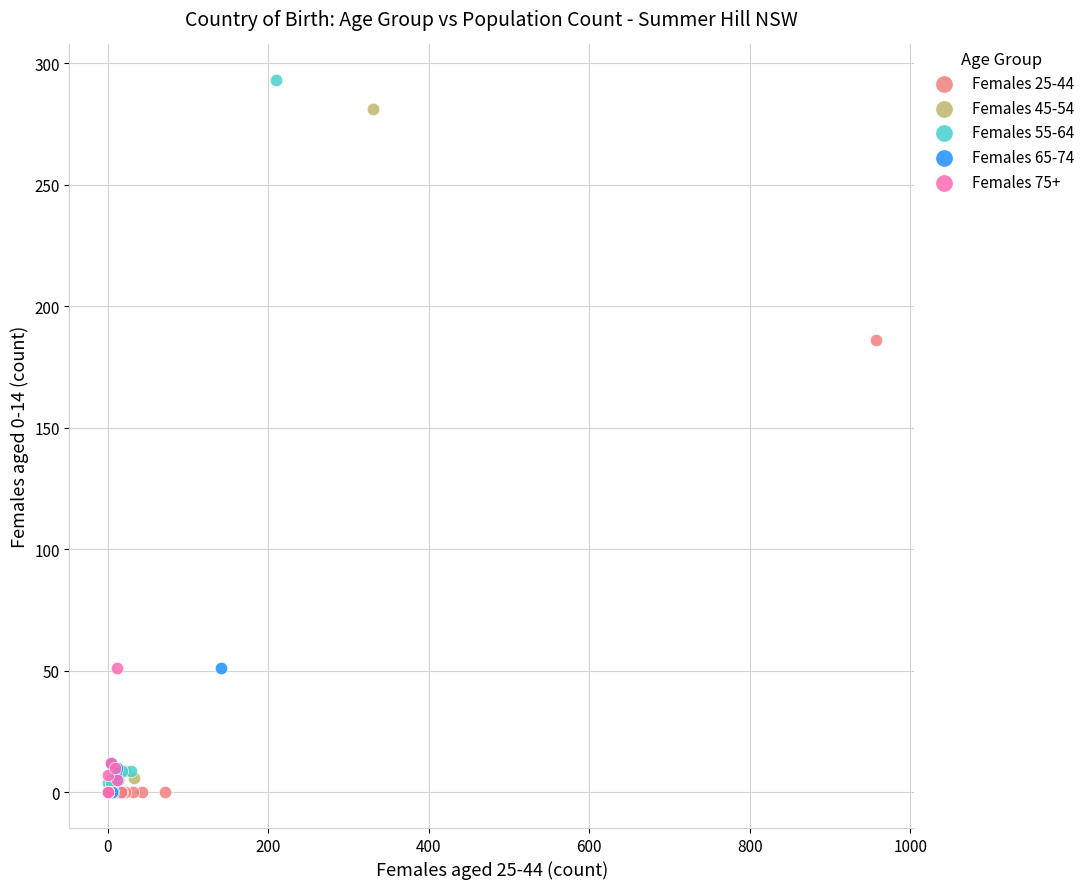

Which series has the widest spread of Y values?

Females 55-64